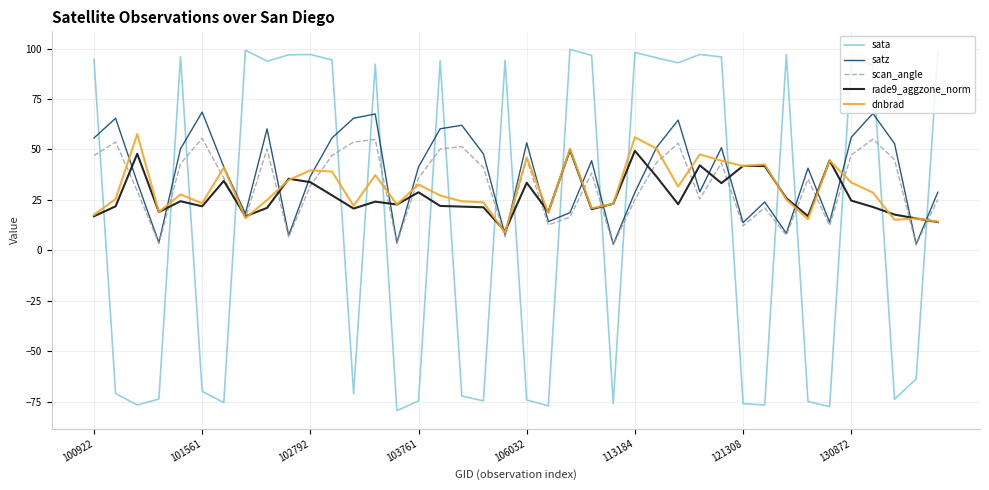

Which series has the largest range (max minus min)?

sata